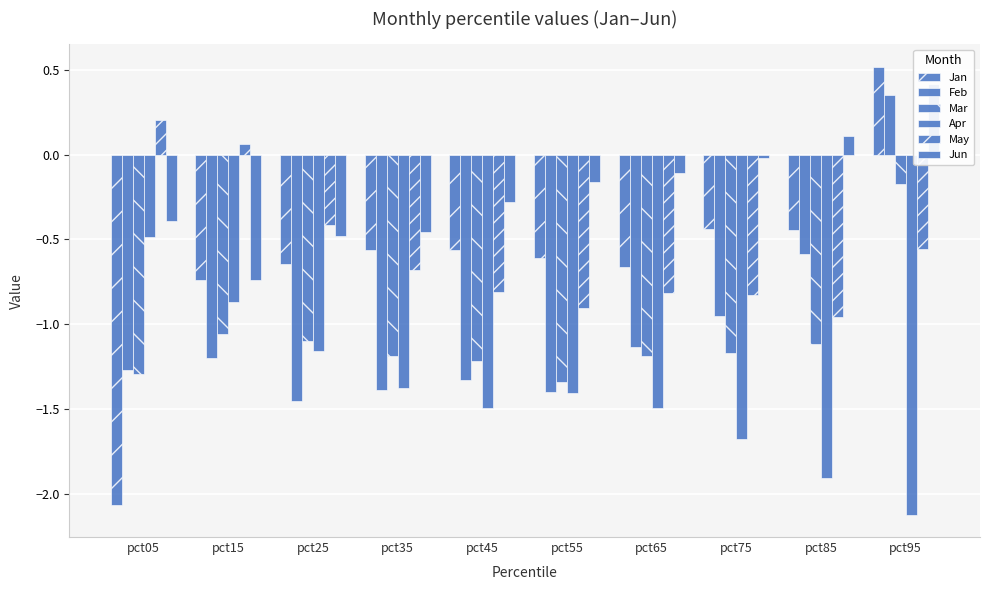

What is the smallest value displayed?

-2.1